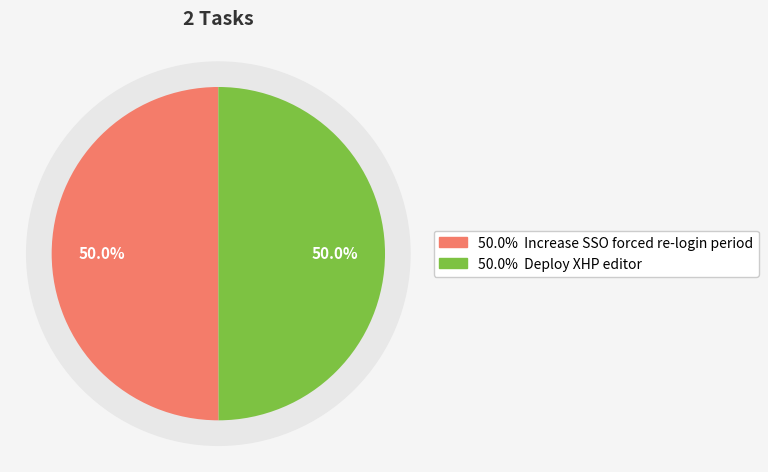

True or false: Increase SSO forced re-login period accounts for 35% of the total.

False